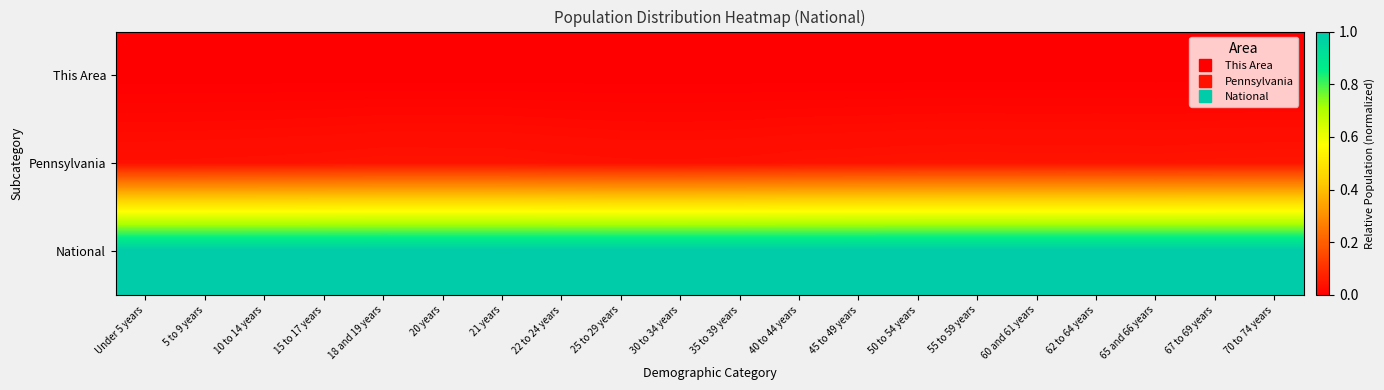

Reading right to left, what are all the values shown in this chart?

This Area: 70 to 74 years=0.0	67 to 69 years=0.0	65 and 66 years=0.0	62 to 64 years=0.0	60 and 61 years=0.0	55 to 59 years=0.0	50 to 54 years=0.0	45 to 49 years=0.0	40 to 44 years=0.0	35 to 39 years=0.0	30 to 34 years=0.0	25 to 29 years=0.0	22 to 24 years=0.0	21 years=0.0	20 years=0.0	18 and 19 years=0.0	15 to 17 years=0.0	10 to 14 years=0.0	5 to 9 years=0.0	Under 5 years=0.0
Pennsylvania: 70 to 74 years=0.0	67 to 69 years=0.0	65 and 66 years=0.0	62 to 64 years=0.0	60 and 61 years=0.0	55 to 59 years=0.0	50 to 54 years=0.0	45 to 49 years=0.0	40 to 44 years=0.0	35 to 39 years=0.0	30 to 34 years=0.0	25 to 29 years=0.0	22 to 24 years=0.0	21 years=0.0	20 years=0.0	18 and 19 years=0.0	15 to 17 years=0.0	10 to 14 years=0.0	5 to 9 years=0.0	Under 5 years=0.0
National: 70 to 74 years=1.0	67 to 69 years=1.0	65 and 66 years=1.0	62 to 64 years=1.0	60 and 61 years=1.0	55 to 59 years=1.0	50 to 54 years=1.0	45 to 49 years=1.0	40 to 44 years=1.0	35 to 39 years=1.0	30 to 34 years=1.0	25 to 29 years=1.0	22 to 24 years=1.0	21 years=1.0	20 years=1.0	18 and 19 years=1.0	15 to 17 years=1.0	10 to 14 years=1.0	5 to 9 years=1.0	Under 5 years=1.0